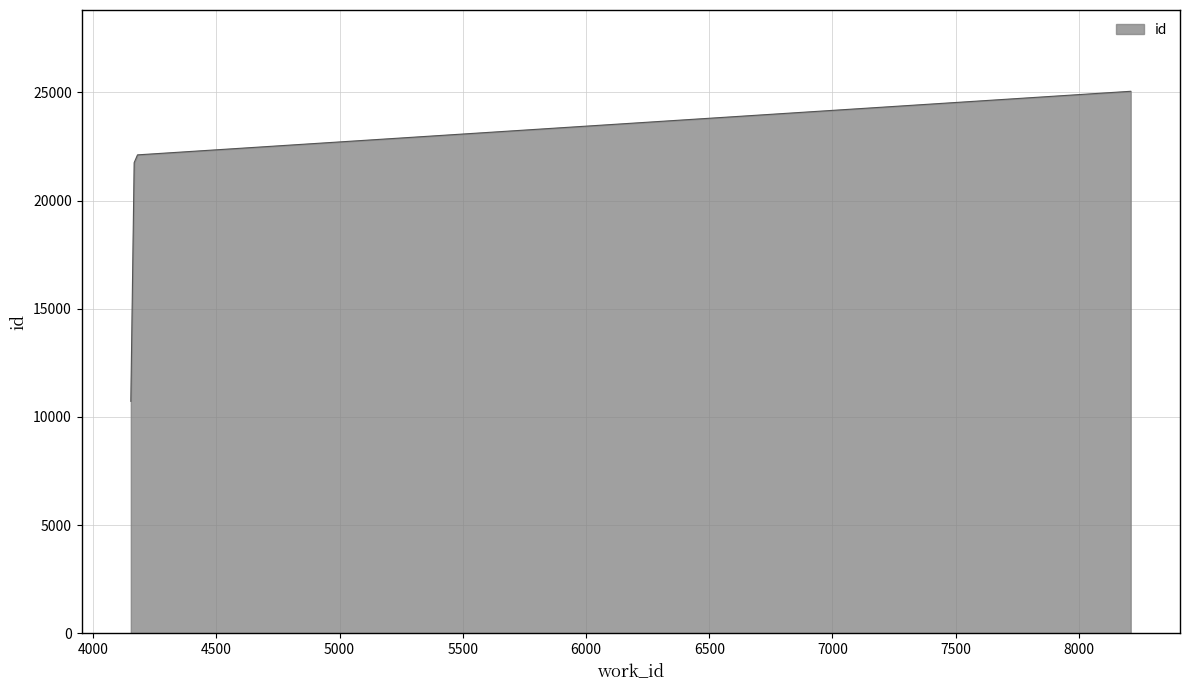

What is the greatest value displayed?

25055.0